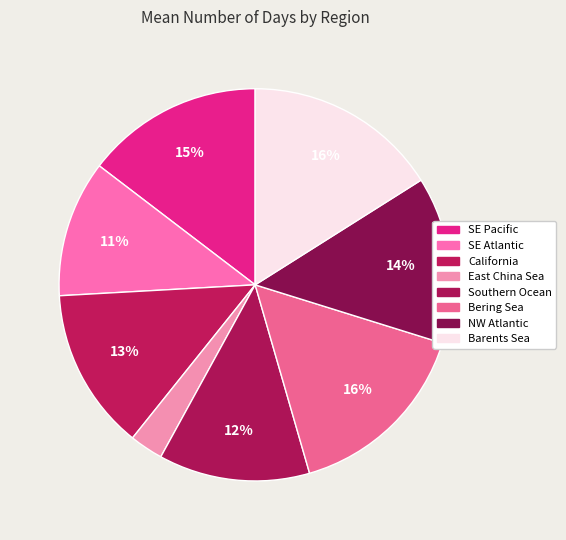

How many slices are in this pie chart?

8